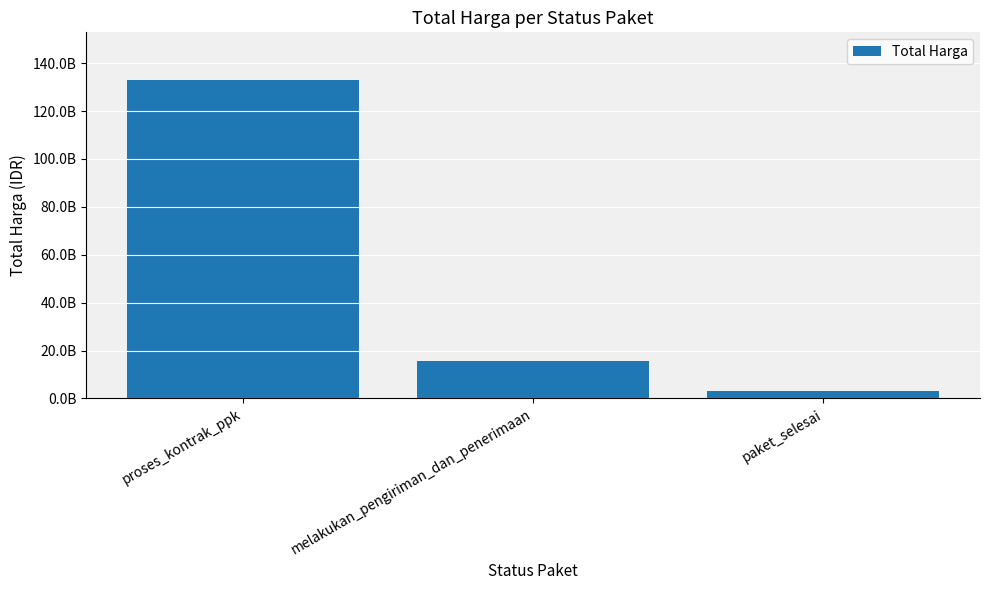

What is the value of the 3rd bar from the left?

3204000000